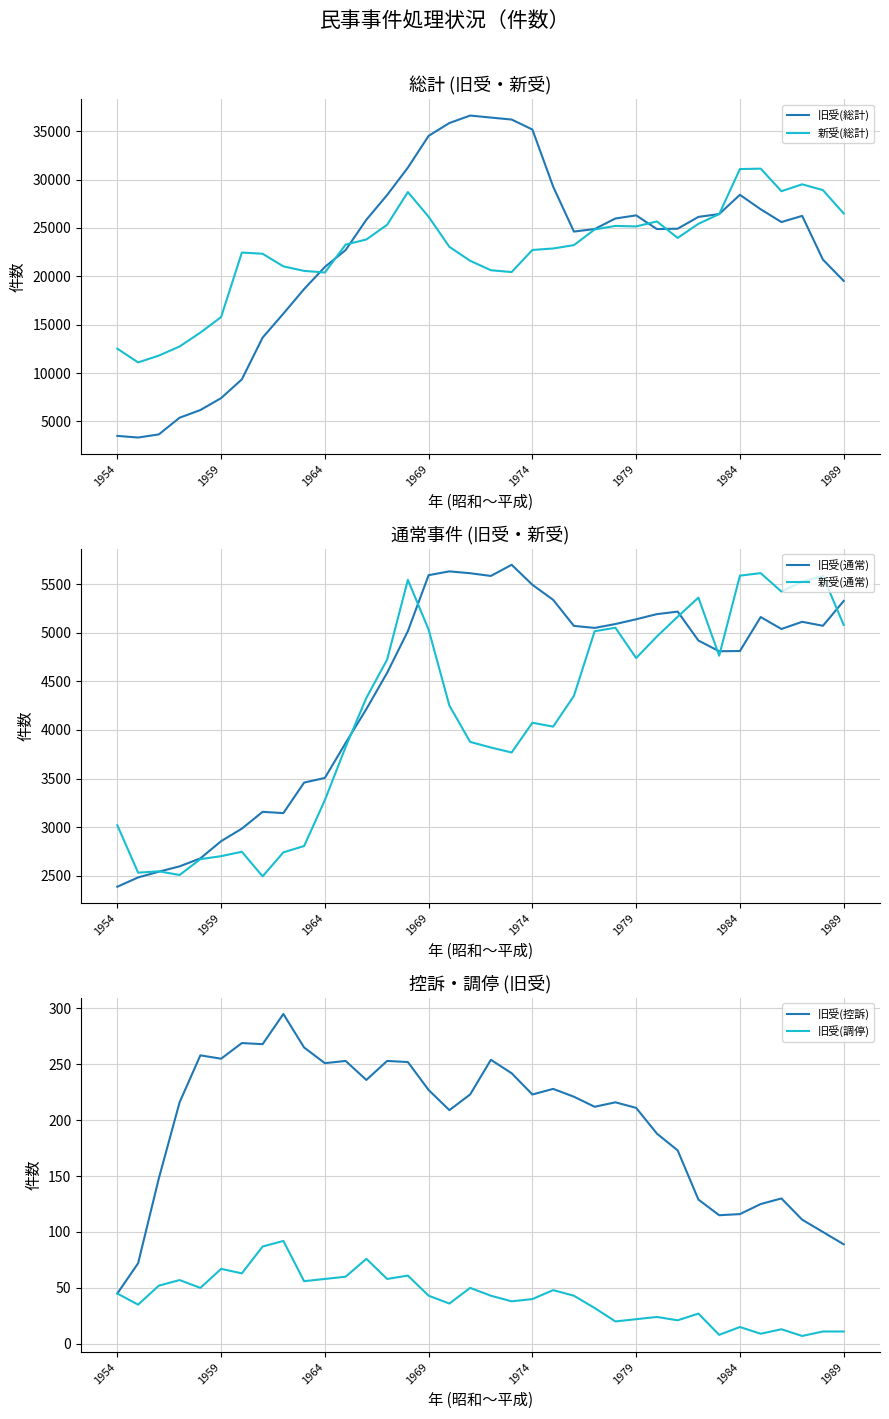

Where is 新受(総計) nearest to the value 21115?

8